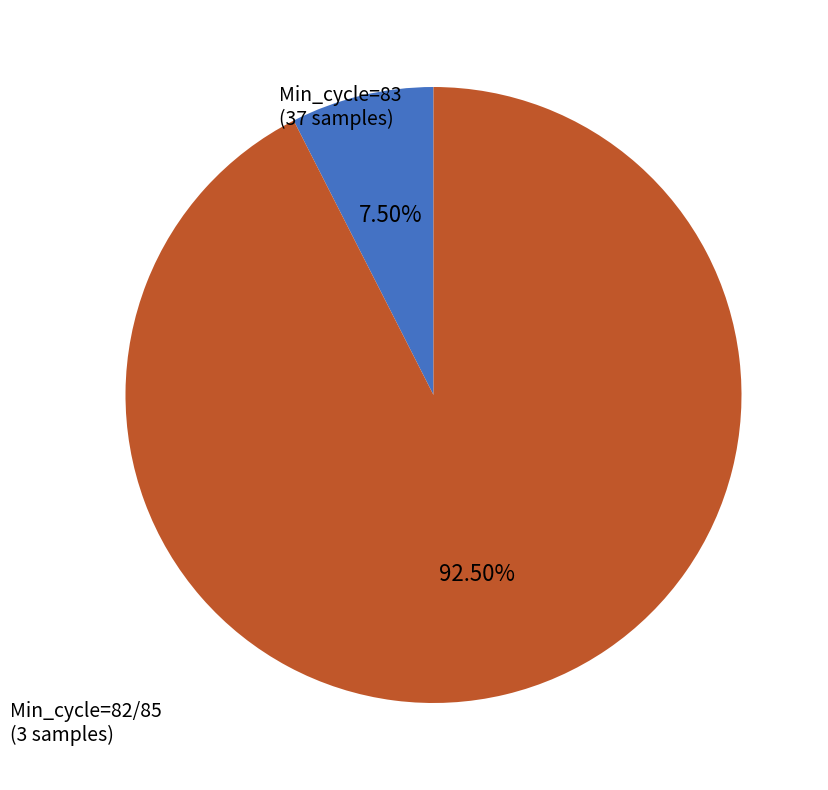

Count the number of slices in the pie.

2